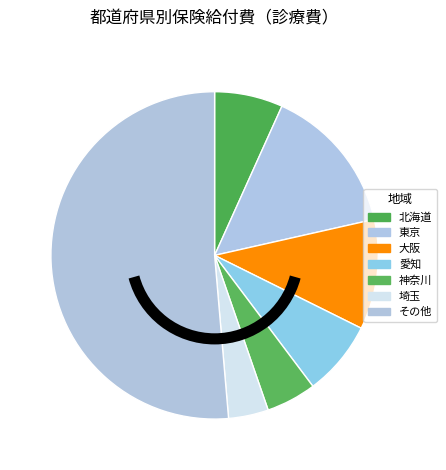

What is the ratio of the value at 愛知 to the value at 東京?

0.5